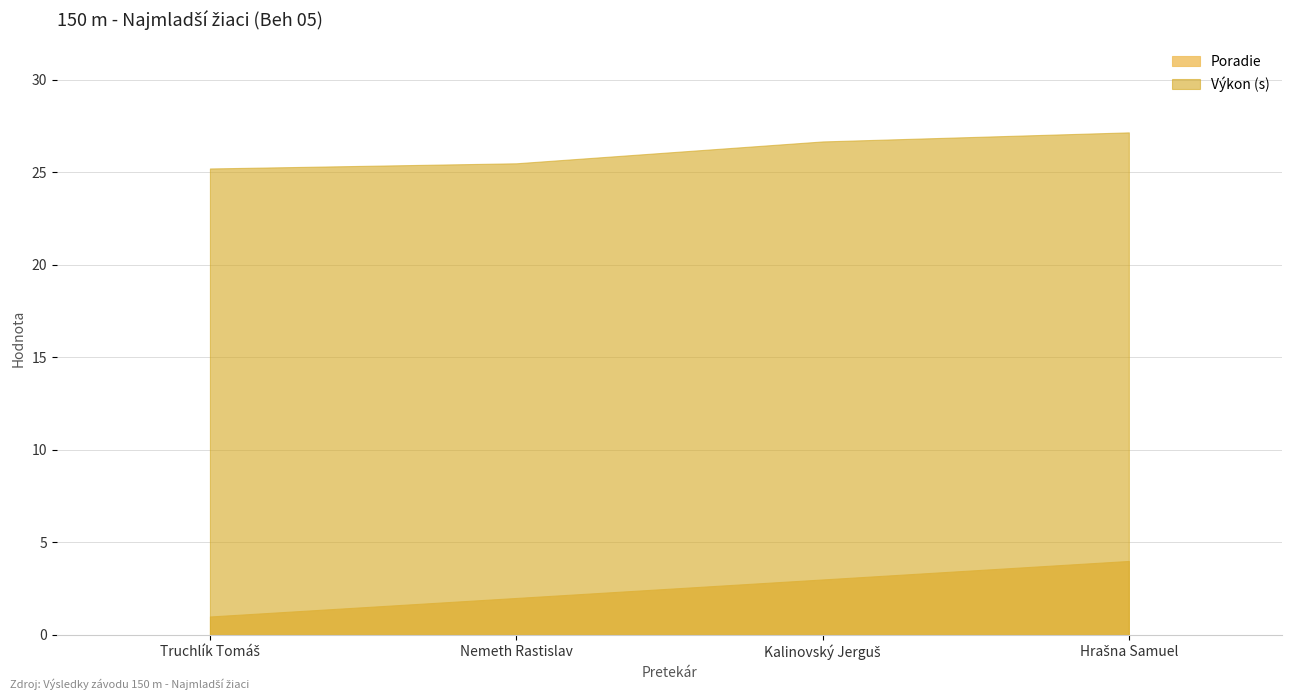

What is the label of the 2nd point from the left?

Nemeth Rastislav